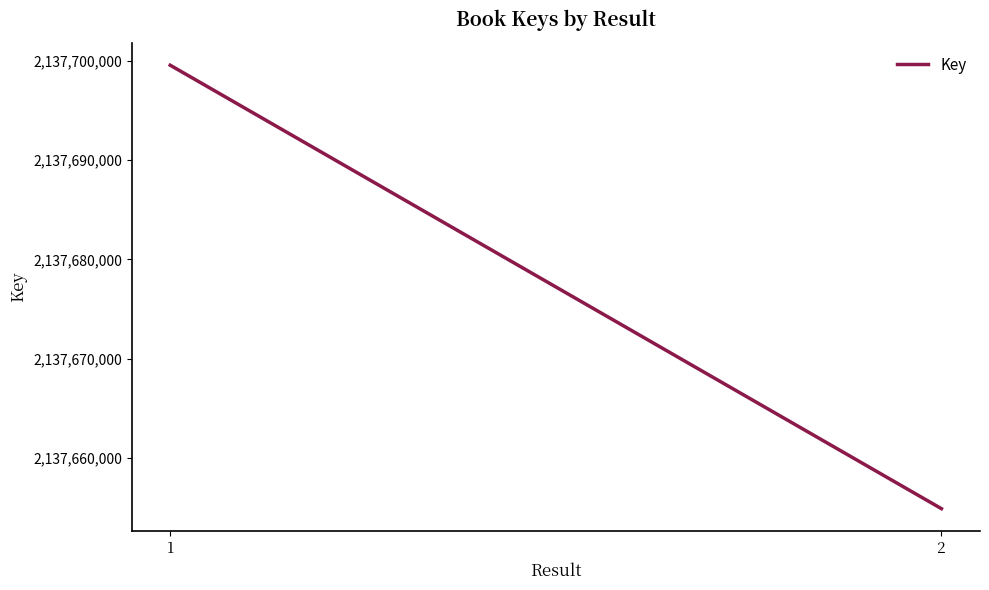

What is the average value?

2137677224